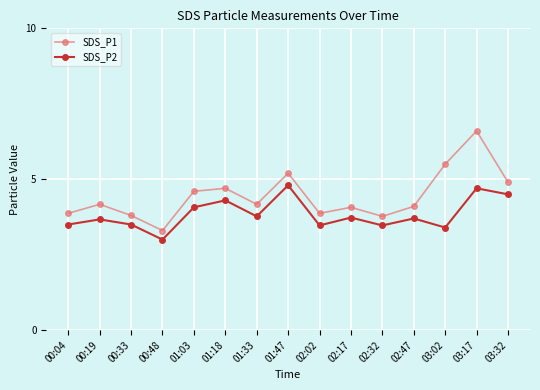

How many interior local valleys does the SDS_P2 series have?

5